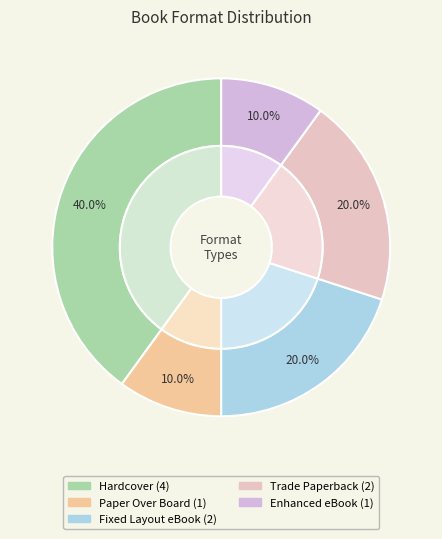

What is the total percentage of Fixed Layout eBook and Trade Paperback?

40.0%